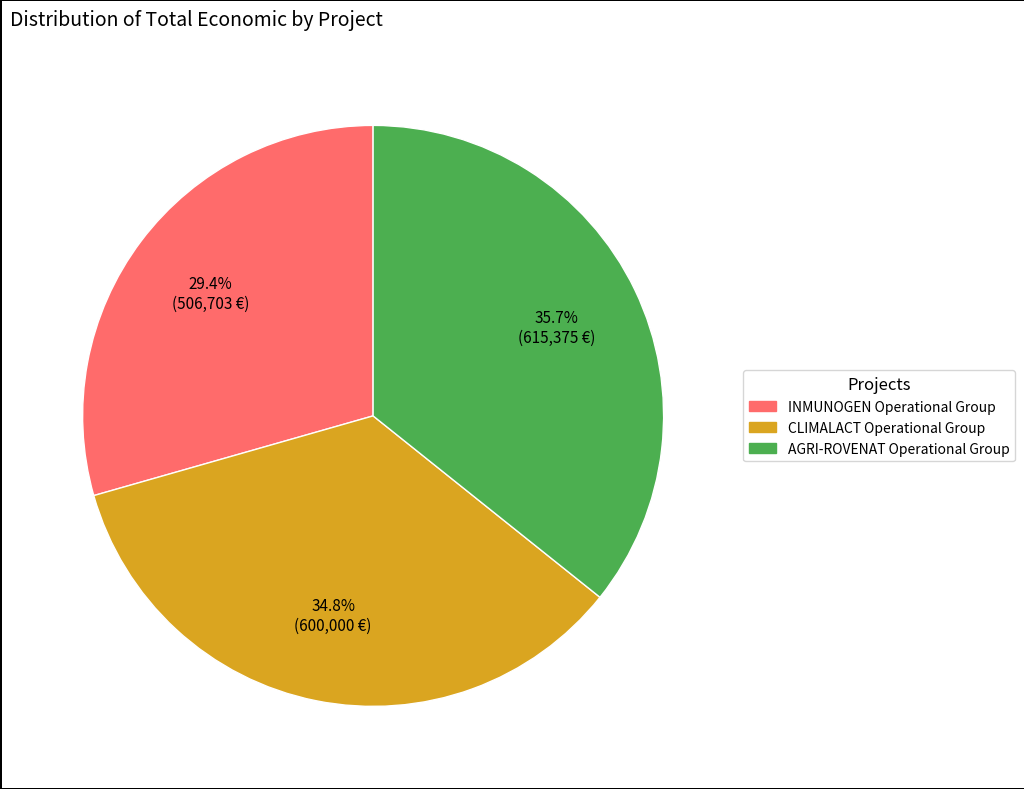

Which slice is the largest?

AGRI-ROVENAT Operational Group